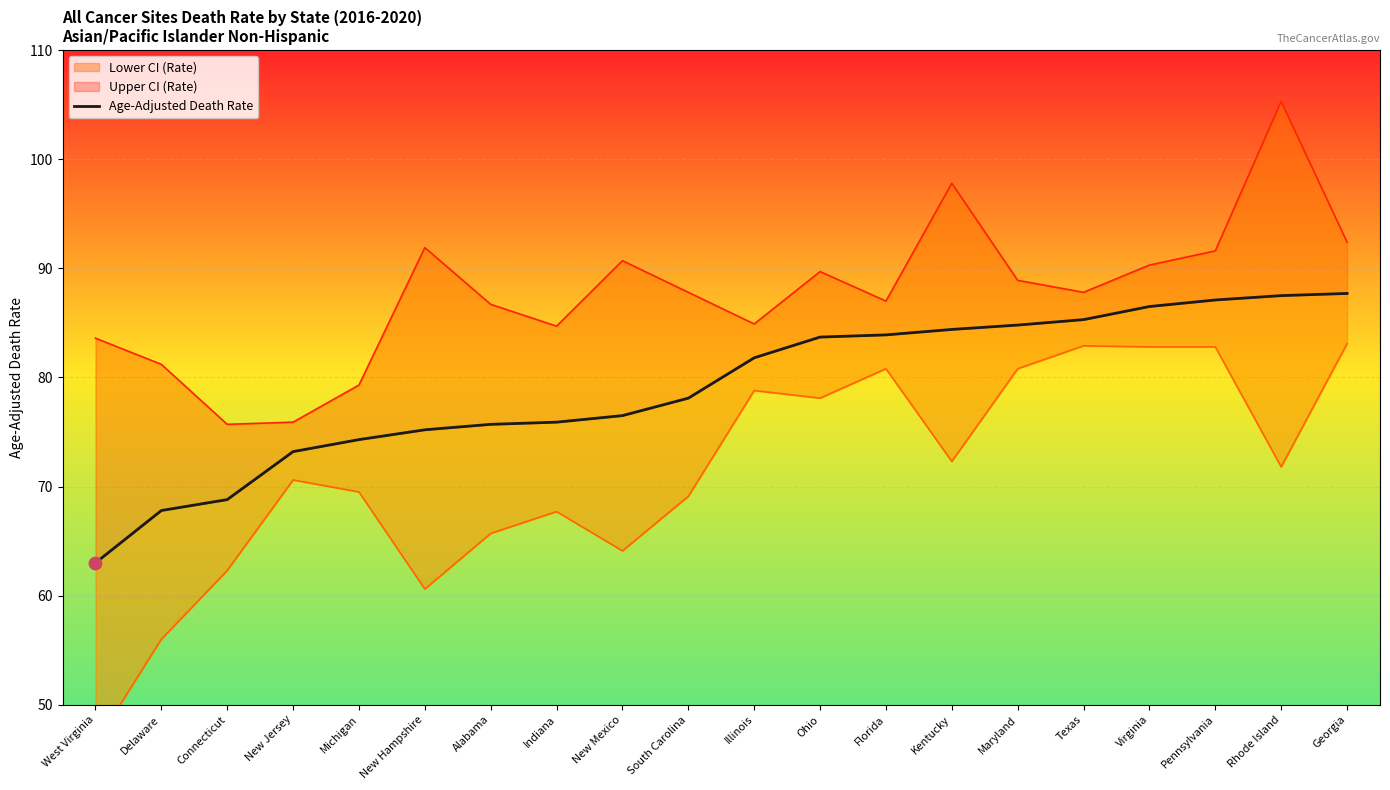

What is the change in value from Delaware to Rhode Island?

+19.7